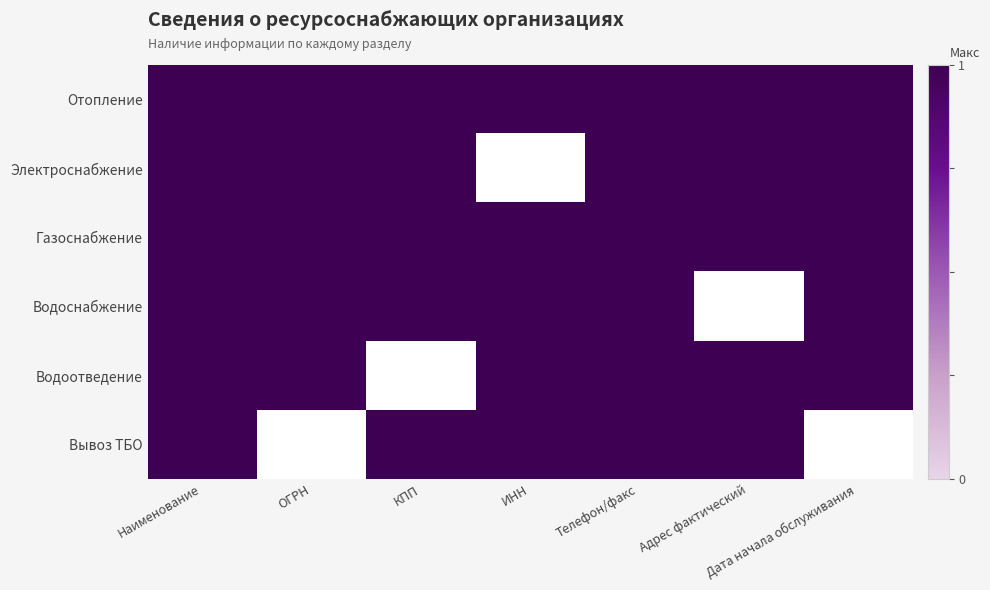

Reading left to right, list all the values displayed in this chart.

Отопление: Наименование=1	ОГРН=1	КПП=1	ИНН=1	Телефон/факс=1	Адрес фактический=1	Дата начала обслуживания=1
Электроснабжение: Наименование=1	ОГРН=1	КПП=1	ИНН=0	Телефон/факс=1	Адрес фактический=1	Дата начала обслуживания=1
Газоснабжение: Наименование=1	ОГРН=1	КПП=1	ИНН=1	Телефон/факс=1	Адрес фактический=1	Дата начала обслуживания=1
Водоснабжение: Наименование=1	ОГРН=1	КПП=1	ИНН=1	Телефон/факс=1	Адрес фактический=0	Дата начала обслуживания=1
Водоотведение: Наименование=1	ОГРН=1	КПП=0	ИНН=1	Телефон/факс=1	Адрес фактический=1	Дата начала обслуживания=1
Вывоз ТБО: Наименование=1	ОГРН=0	КПП=1	ИНН=1	Телефон/факс=1	Адрес фактический=1	Дата начала обслуживания=0